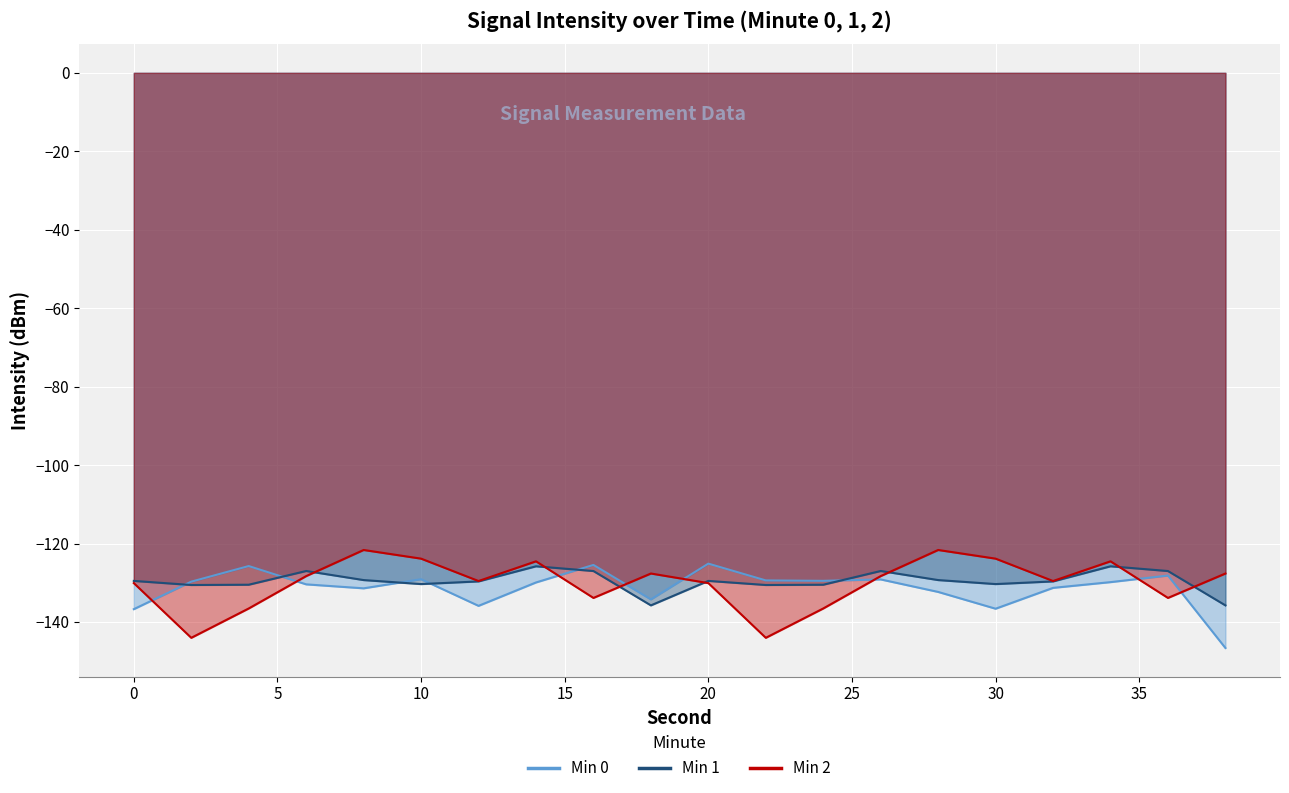

What is the value of the Min 0 point at the 3rd from the left?

-125.7